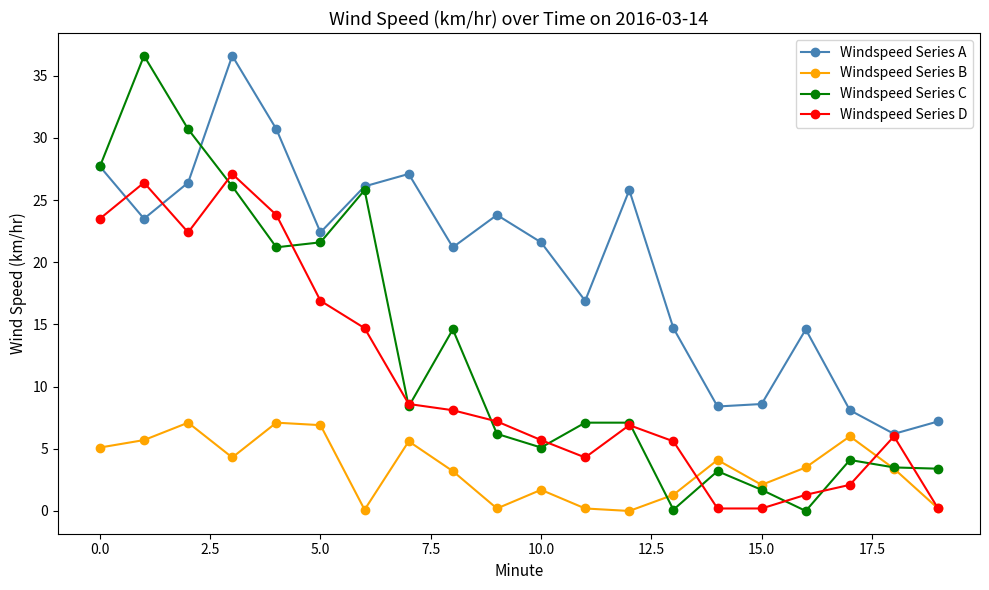

Which series has the largest total across all categories?

Windspeed Series A